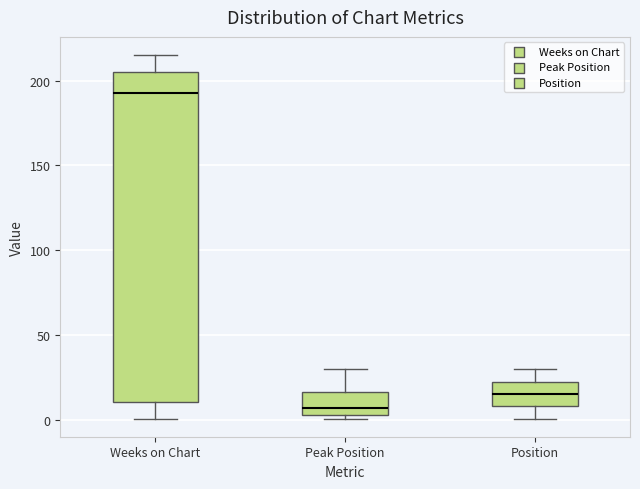

Reading left to right, transcribe this box plot: for each box, give where its median line is, the range the box spans, and where its two whiskers end, as read against the y-axis. The values are not printed on the chart, so give them approximately, as read against the axis.

Weeks on Chart: median 195, box 10 to 205, whiskers 0 to 215
Peak Position: median 10, box 5 to 15, whiskers 0 to 30
Position: median 15, box 10 to 25, whiskers 0 to 30